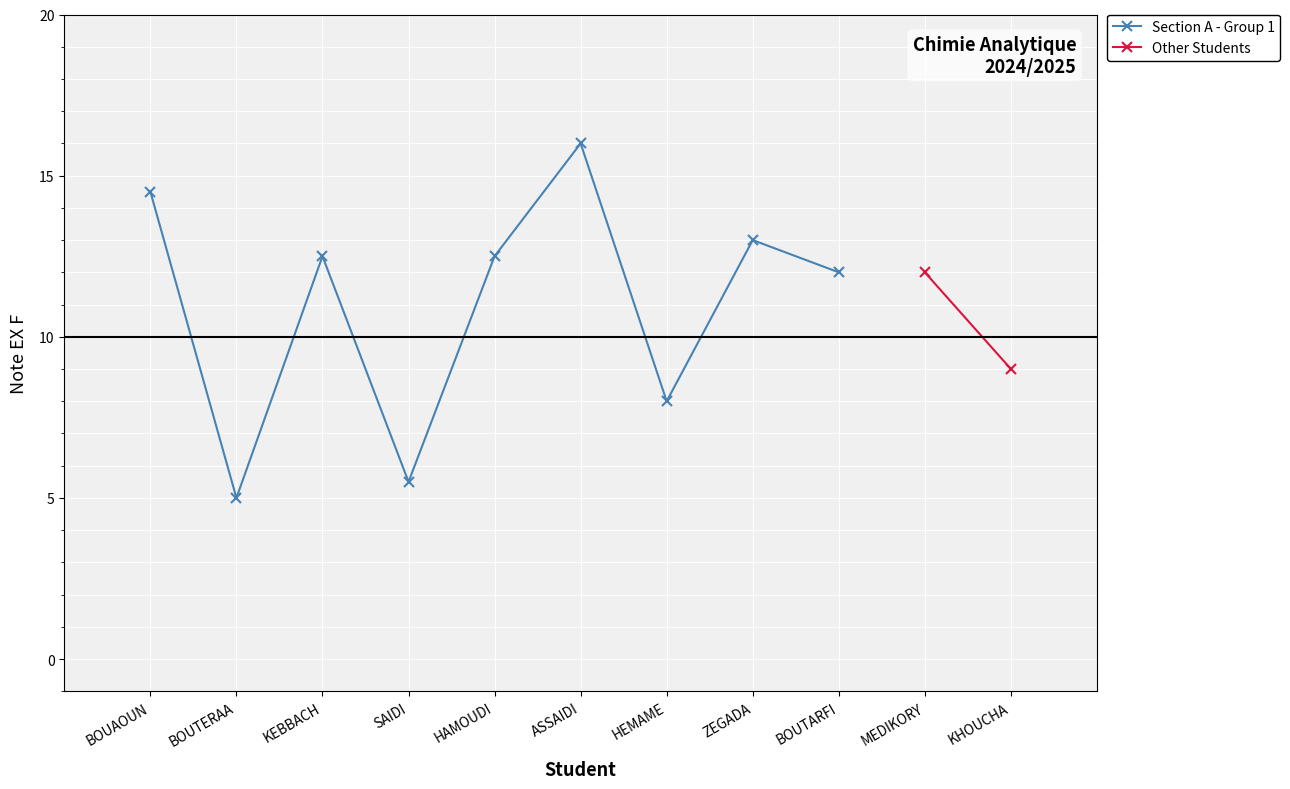

What position from the right is ZEGADA?

2